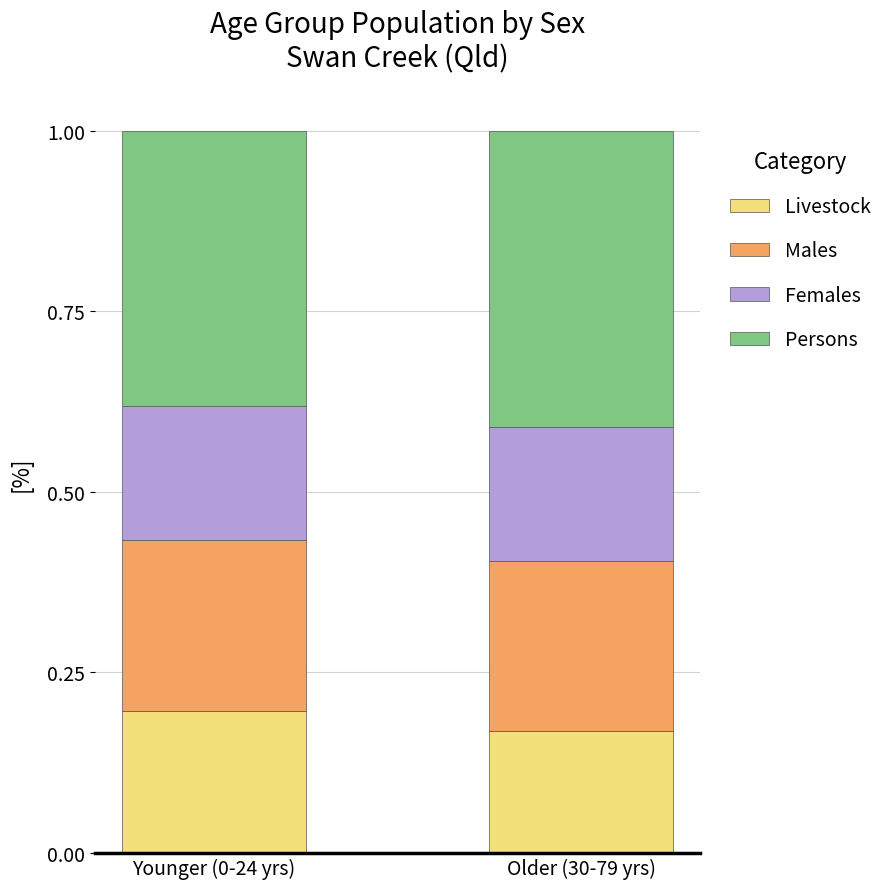

The Livestock series shows 0.2 at Older (30-79 yrs). True or false?

True